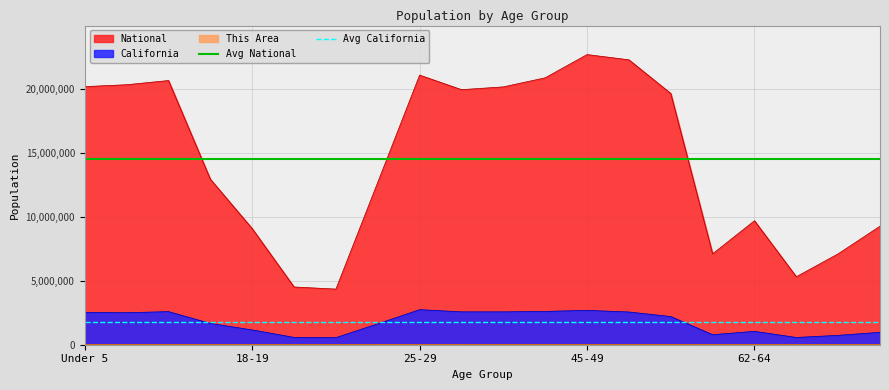

What is the maximum value for National?

22708591